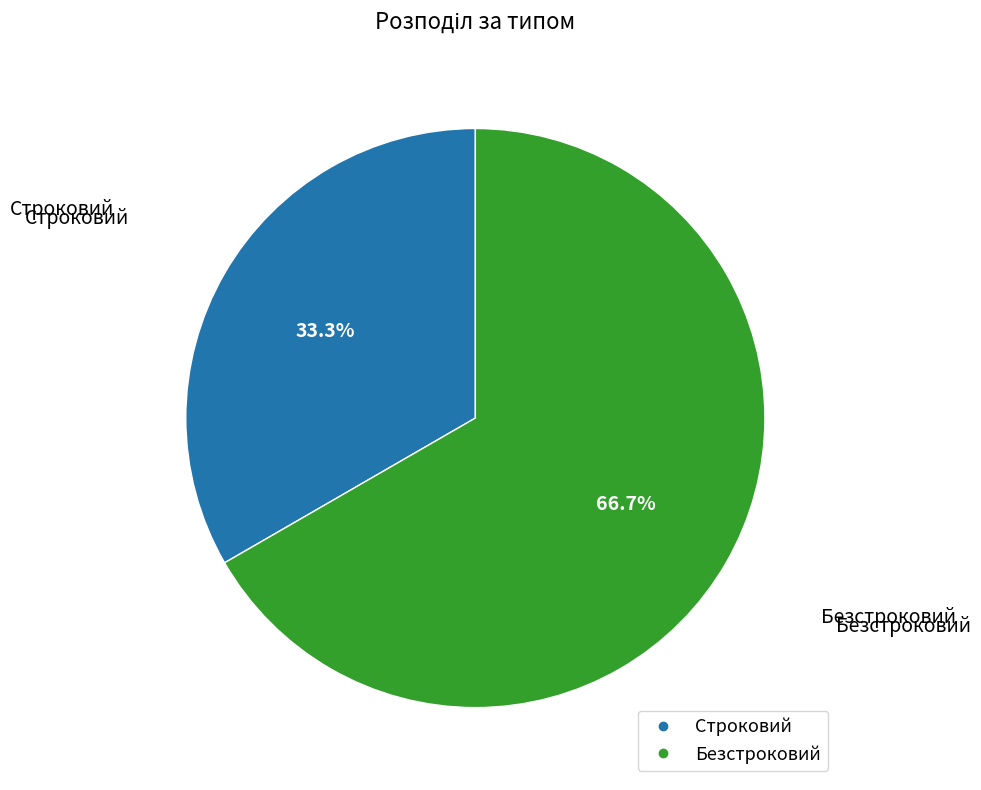

True or false: Безстроковий accounts for 57% of the total.

False